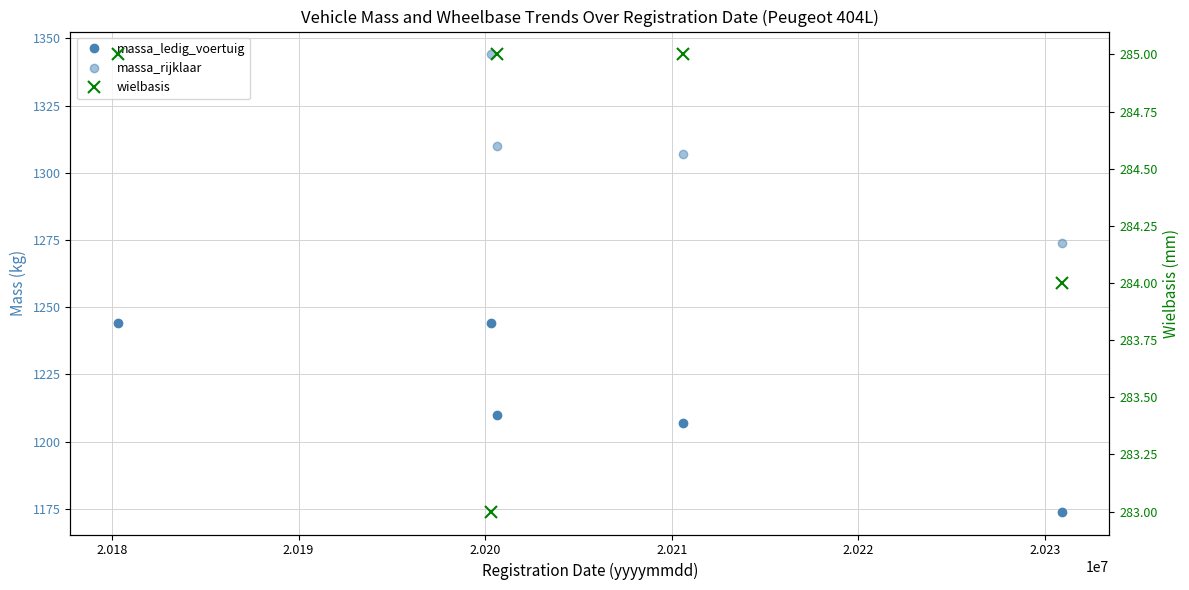

How many series are shown in this chart?

3